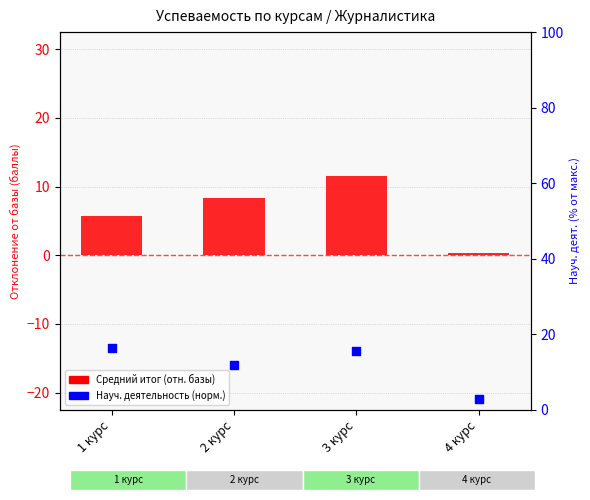

Which series has the largest total across all categories?

Науч. деят. (норм.)